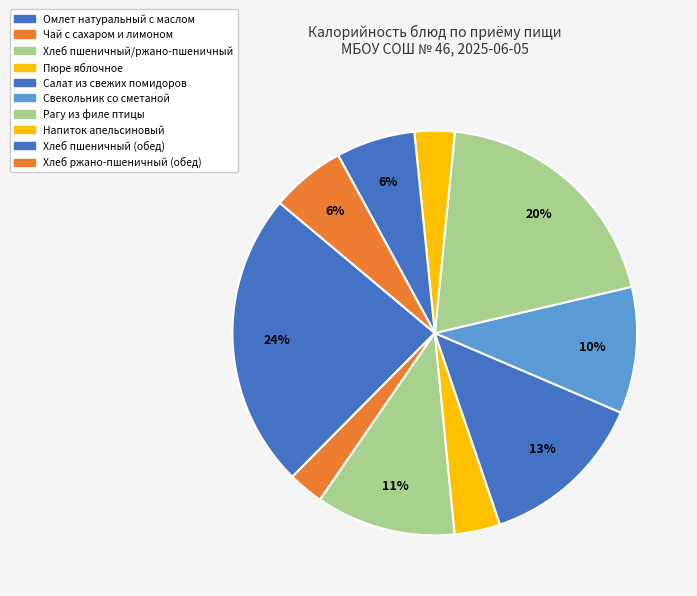

Between Салат из свежих помидоров and Хлеб ржано-пшеничный (обед), which is larger?

Салат из свежих помидоров